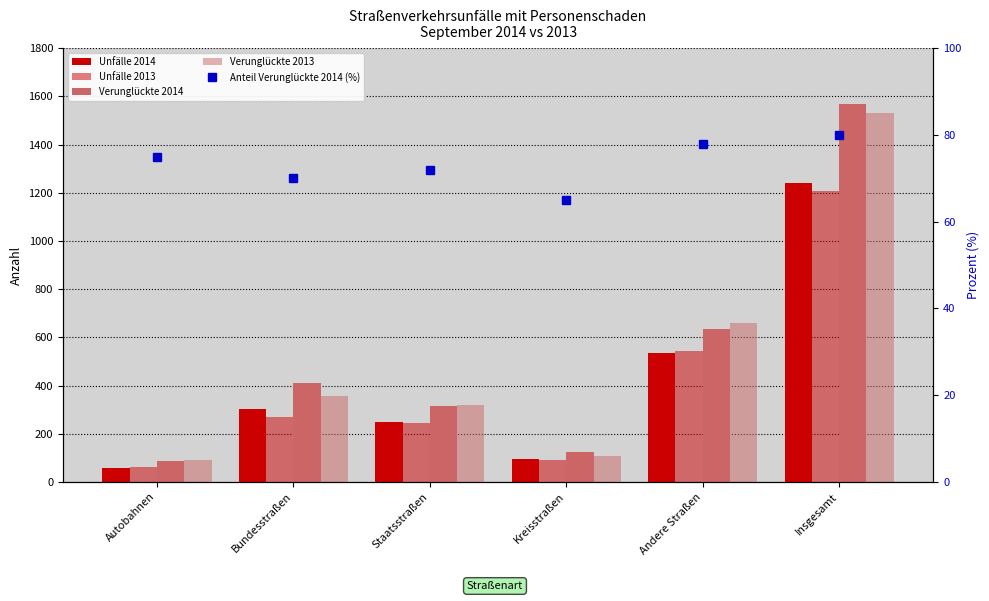

How many groups of bars are there?

6